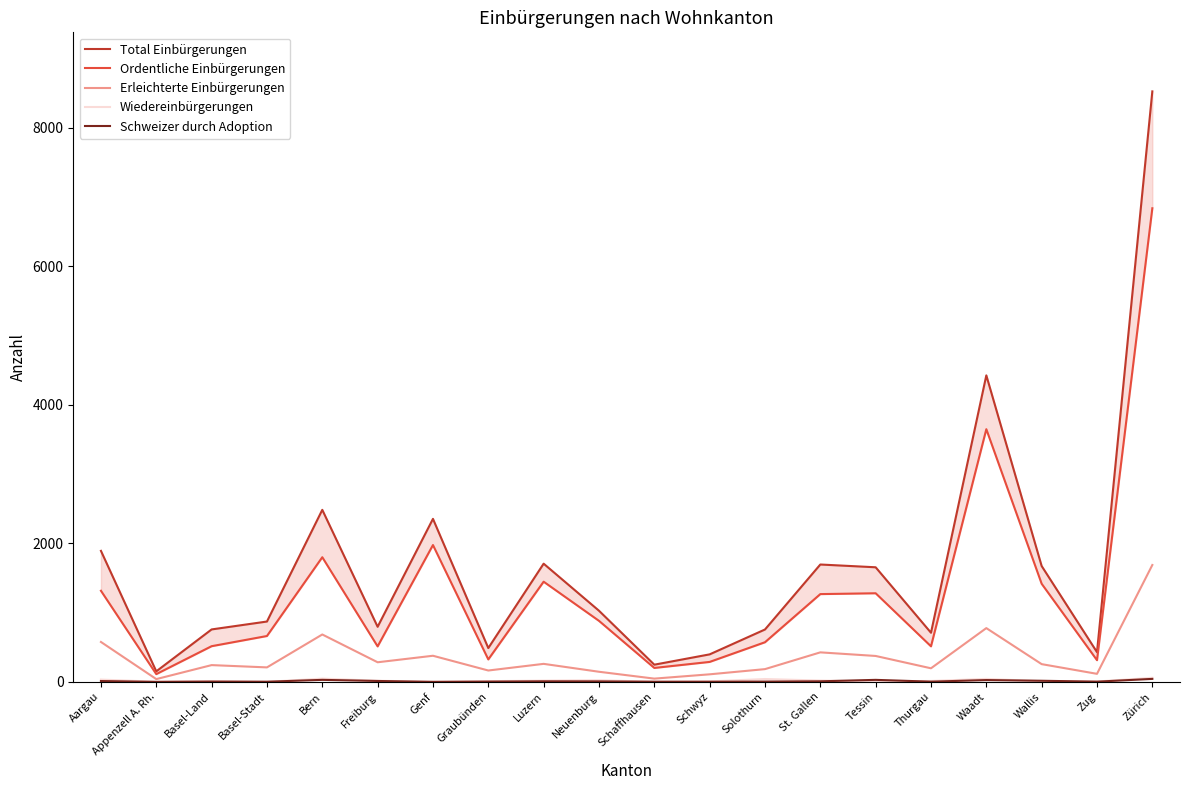

True or false: Erleichterte Einbürgerungen and Wiedereinbürgerungen intersect in this chart.

False